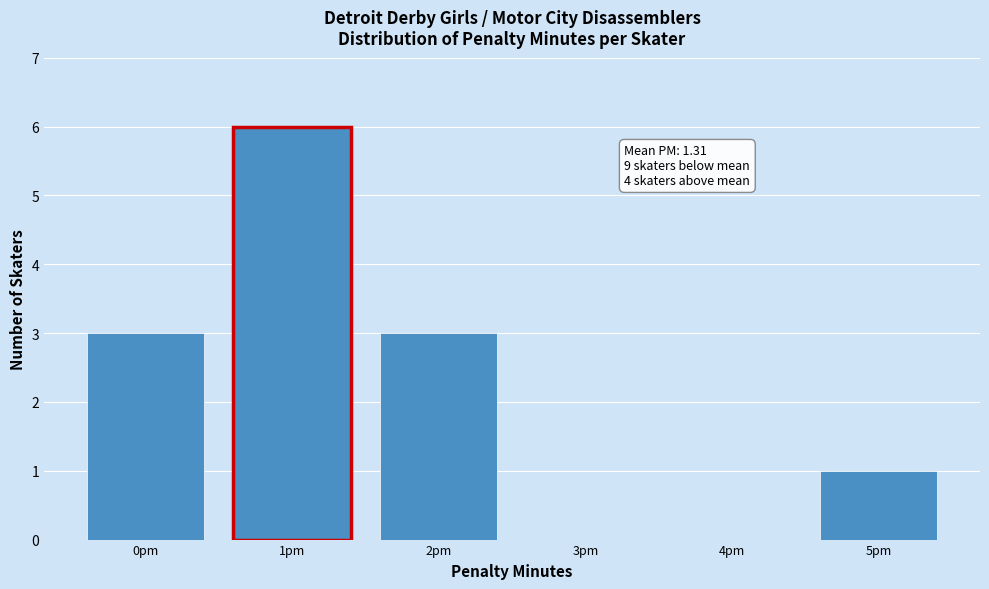

Over which range of the x-axis is the bar tallest?

0.5 to 1.5